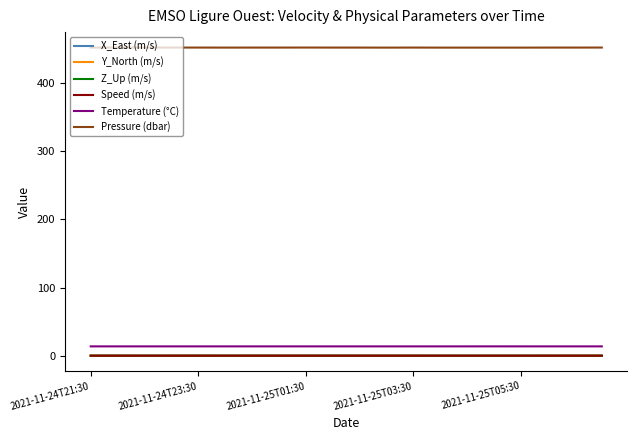

True or false: Pressure (dbar) and Z_Up (m/s) intersect in this chart.

False